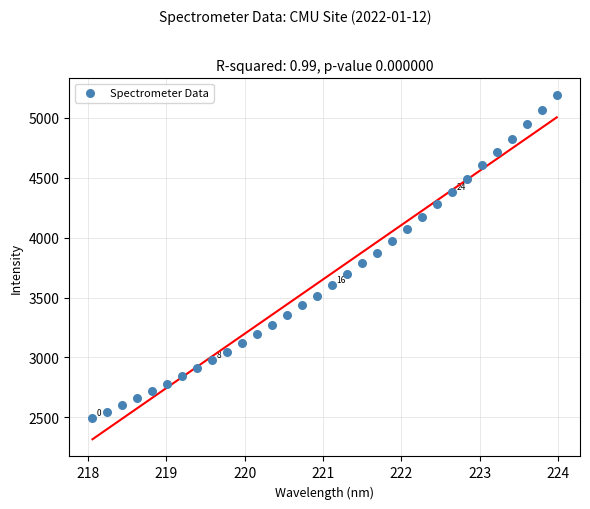

What is the range of Y values (max minus min)?

2693.7